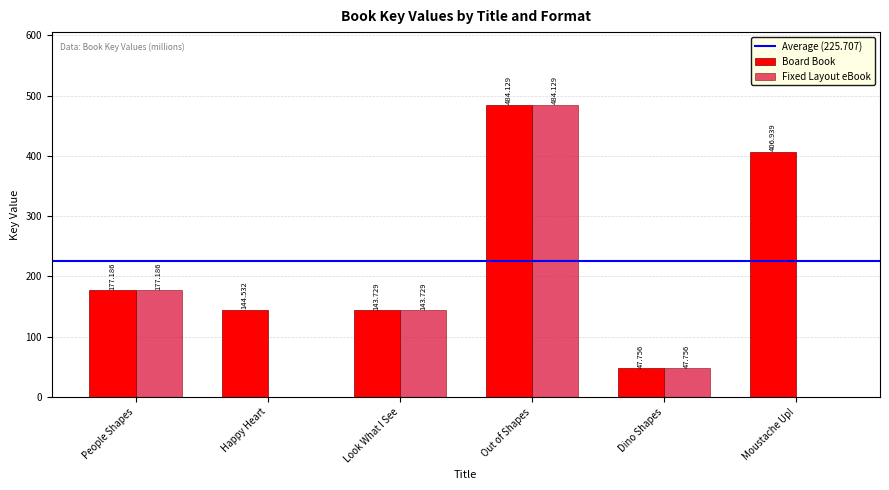

Which label corresponds to the largest value in the chart?

Out of Shapes